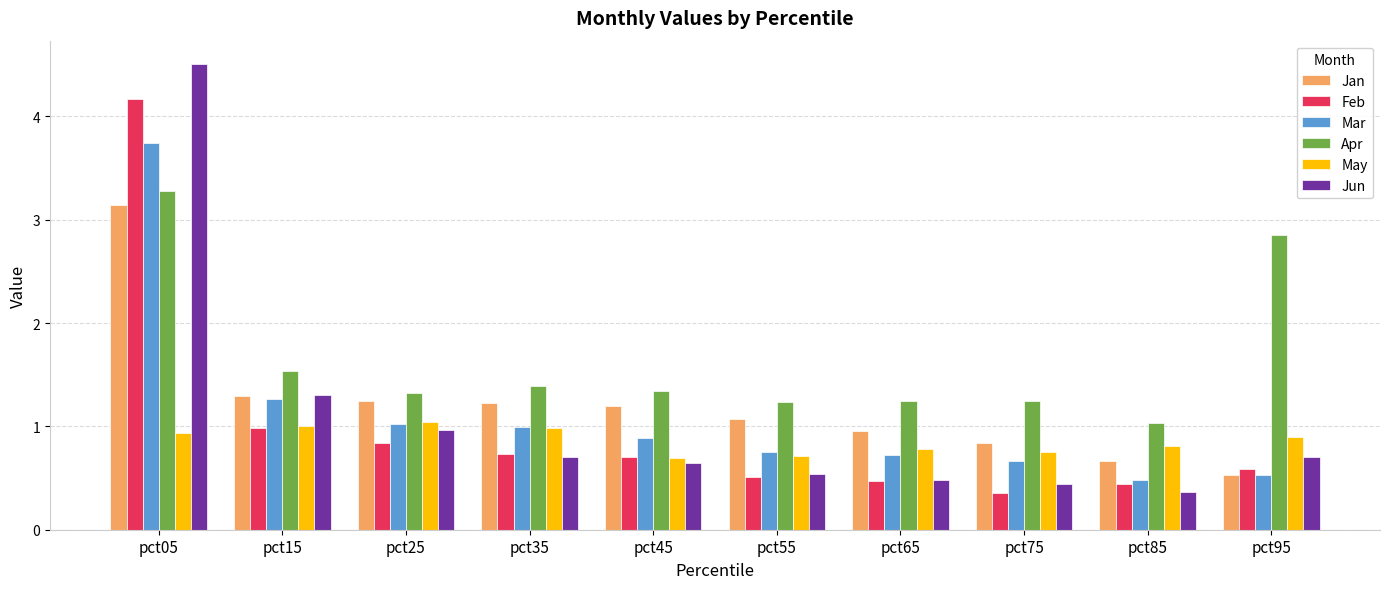

What is the smallest value displayed?

0.4